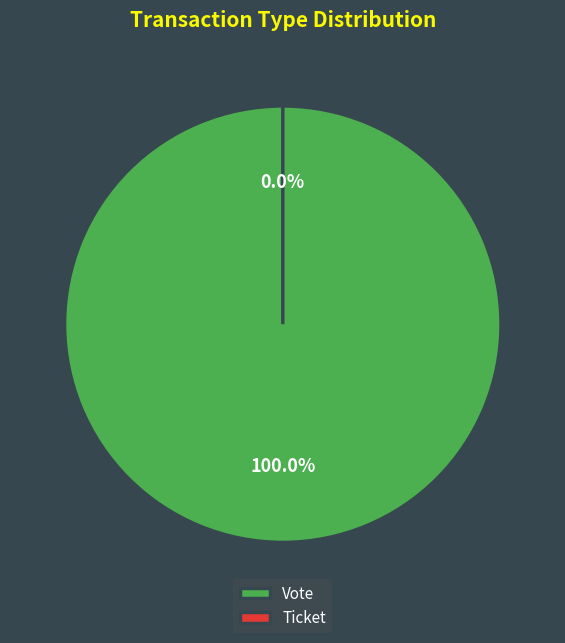

Is it true that Ticket is 0% of the pie?

True